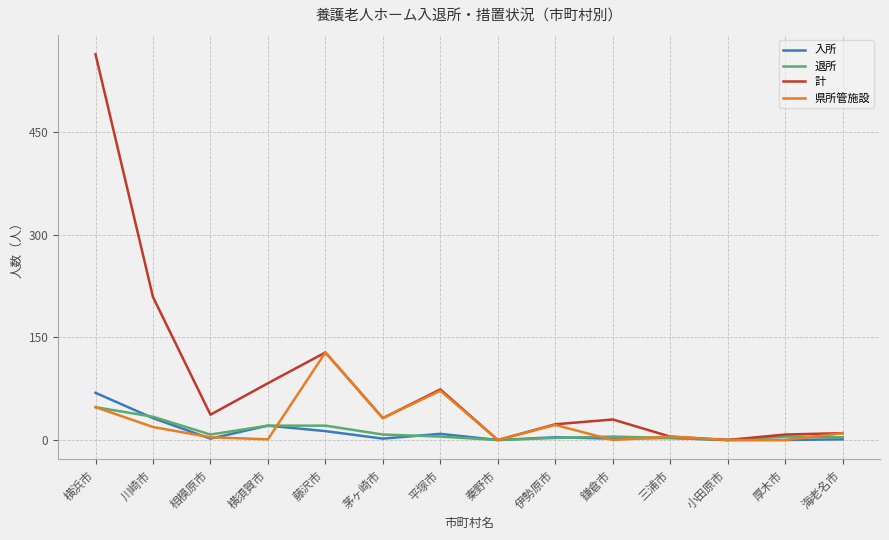

How many distinct data groups are displayed?

4